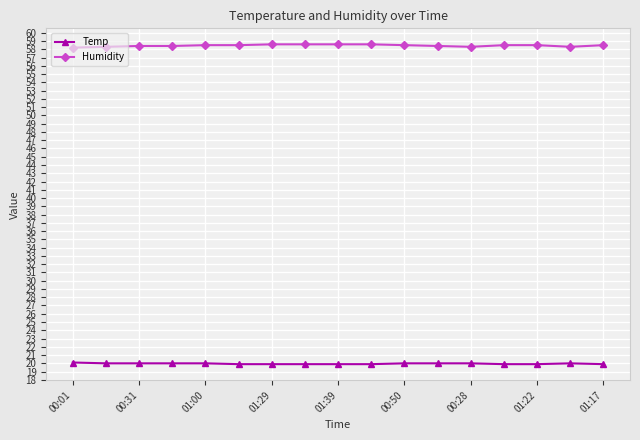

At how many categories does at least one series exceed 27?

17